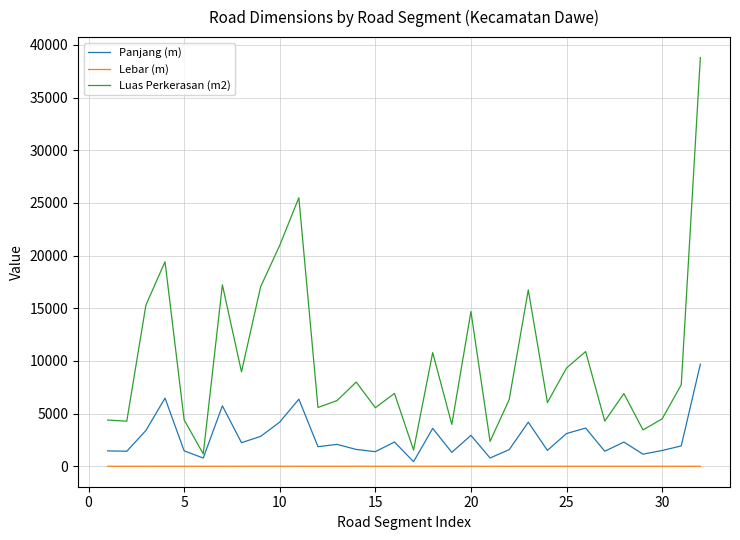

What is the greatest value displayed?

38800.0